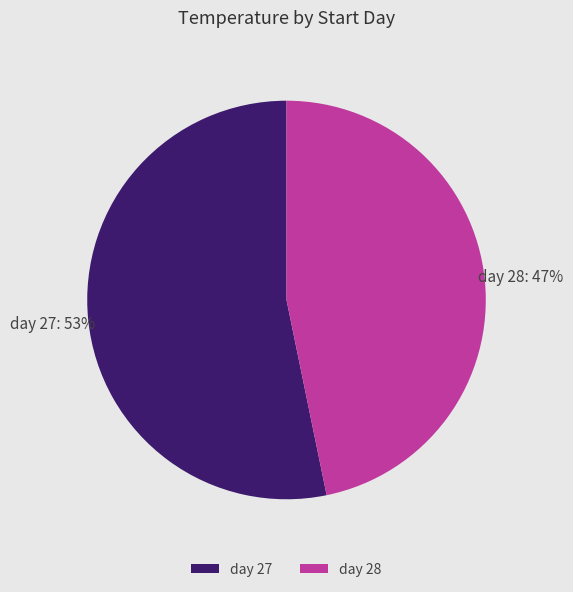

Is day 28 the majority of the pie?

No